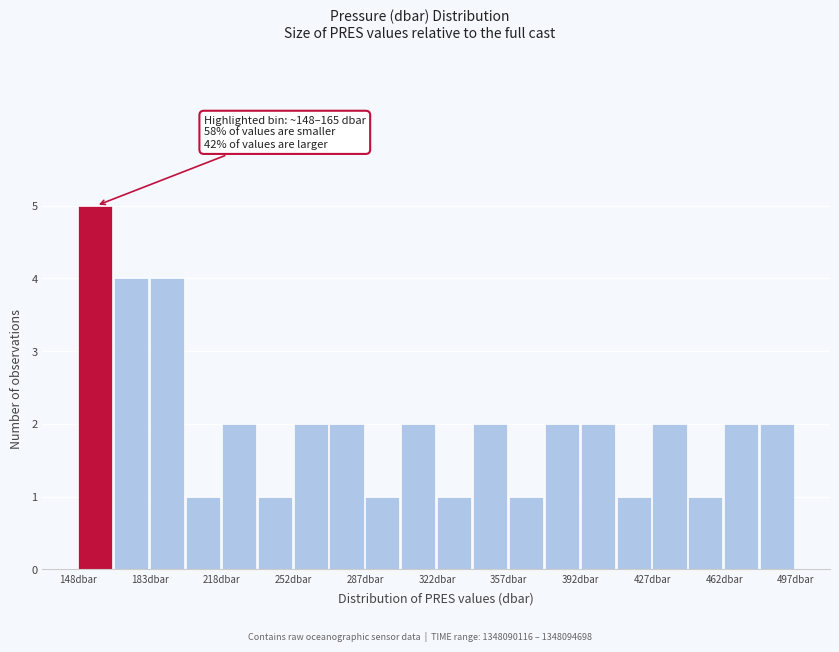

Around what value on the x-axis is the tallest bar? Give the approximate position of its centre, as read against the axis.

155